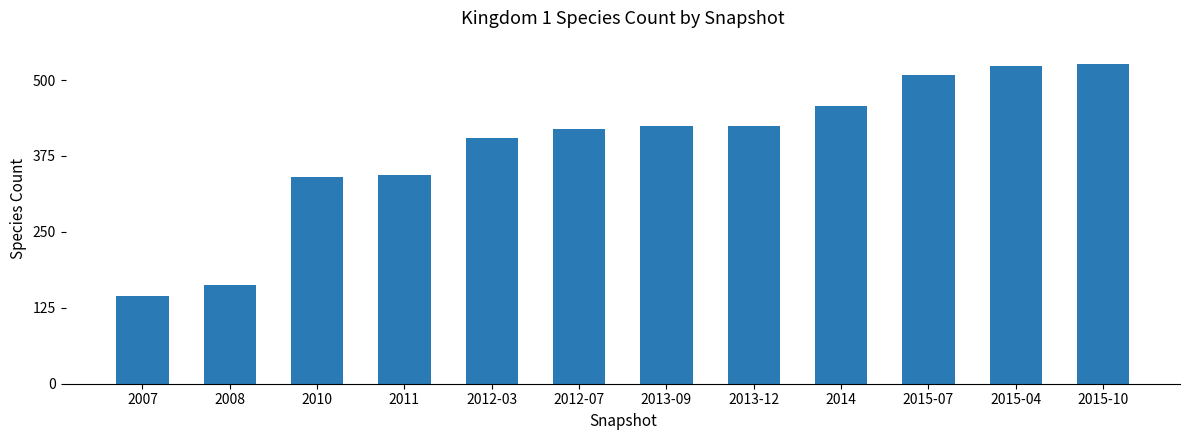

What is the average value?

390